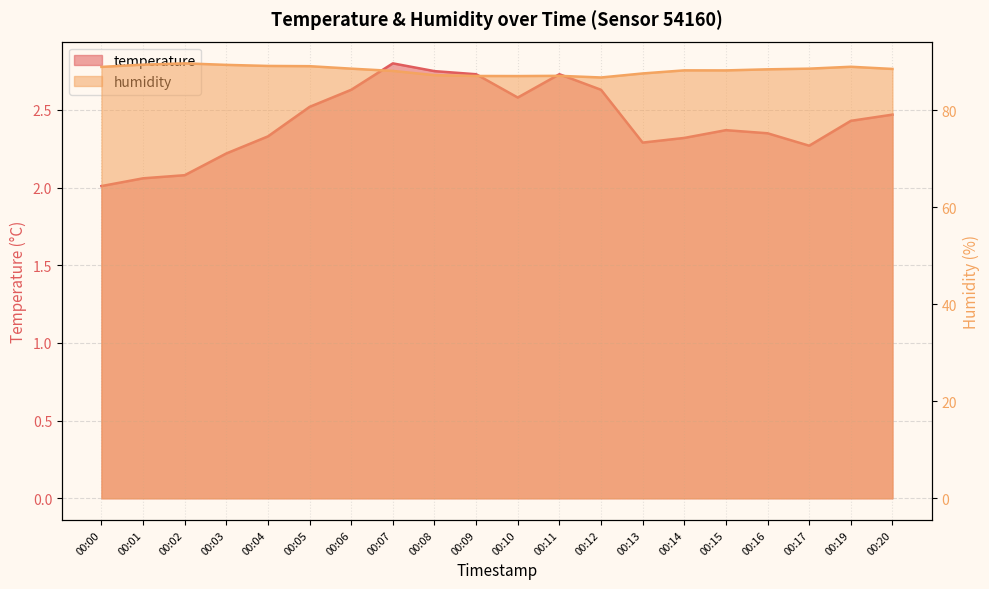

True or false: humidity has more than 1 points higher than both neighbors.

True